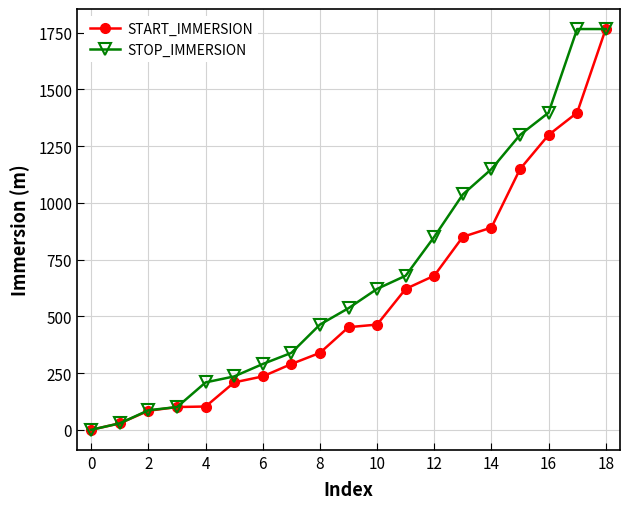

What is the highest value of the STOP_IMMERSION series?

1766.5